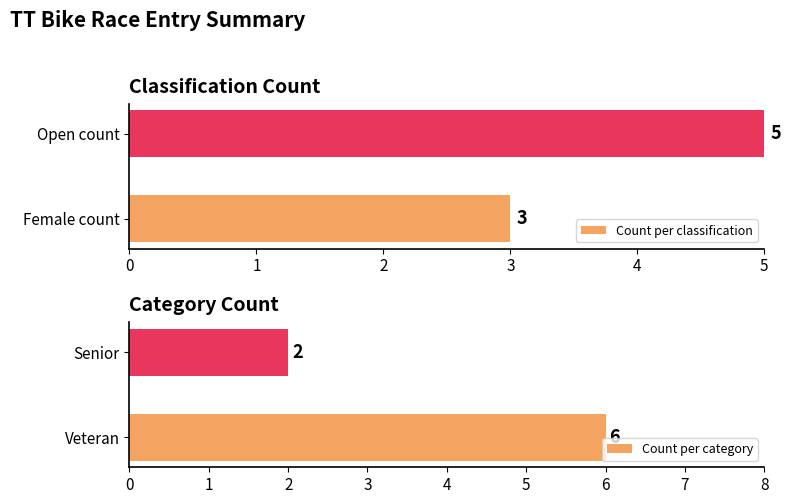

Count the Count per category values in the range 2 to 6.

2